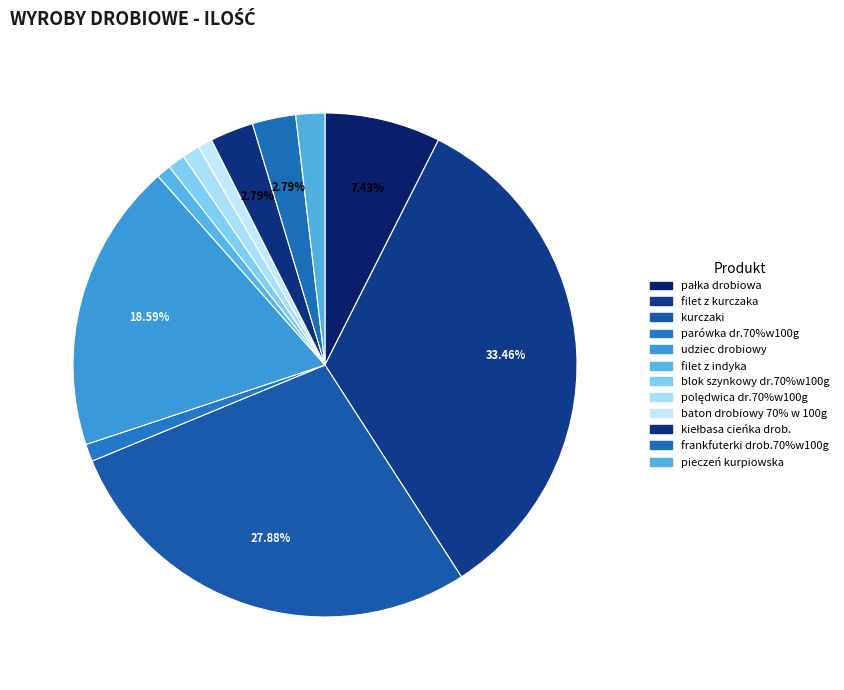

To the nearest percent, what is the difference between the largest and smallest slice percentages?

33%